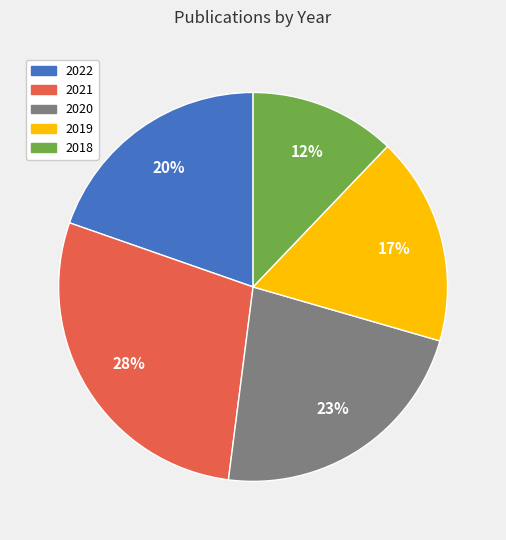

How many slices are in this pie chart?

5